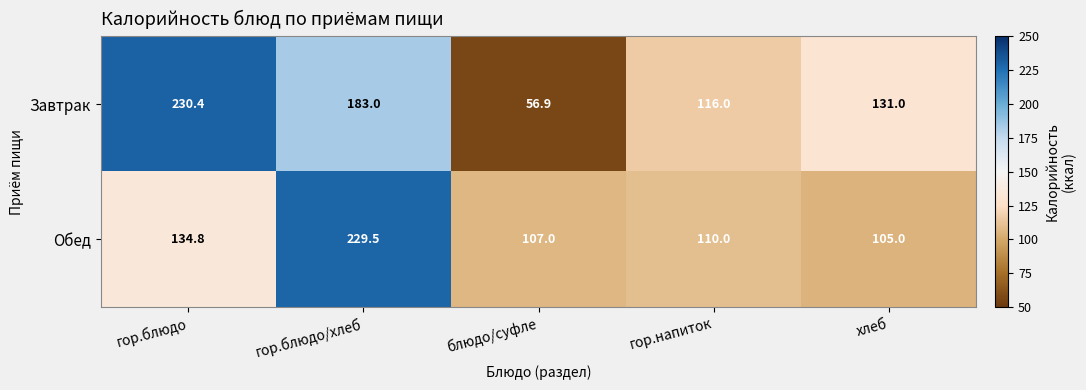

Between гор.блюдо and гор.блюдо/хлеб, which series saw the biggest shift?

Обед